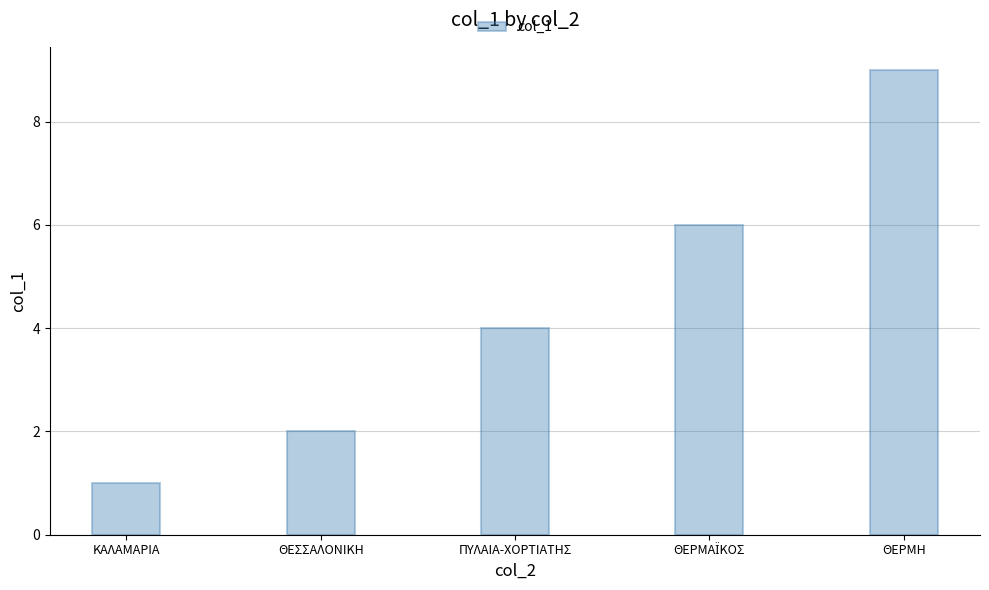

Reading left to right, extract all data points from this chart.

1	2	4	6	9